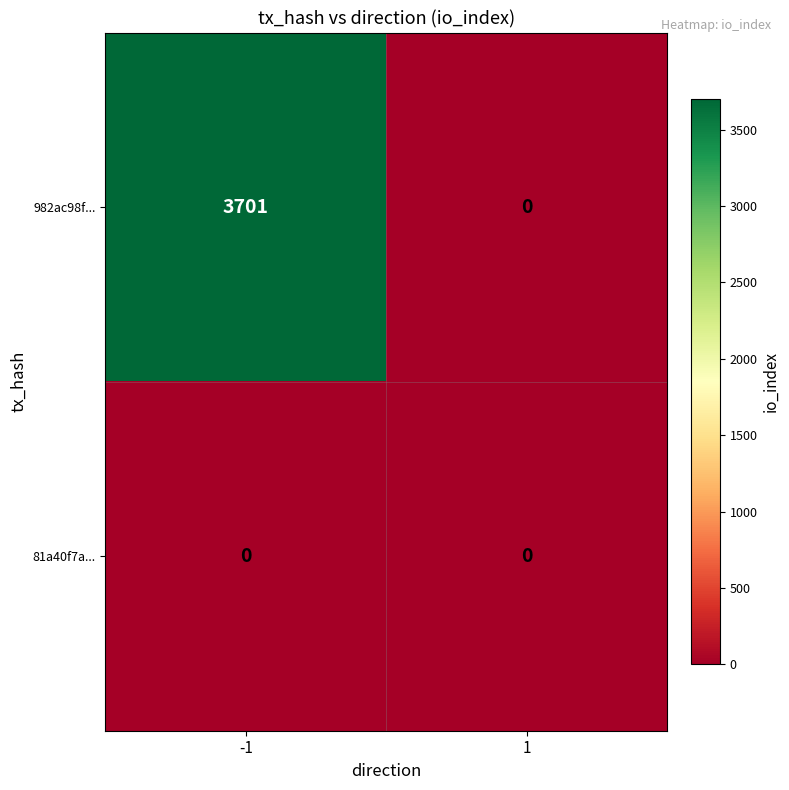

At how many categories does at least one series exceed 2384?

1